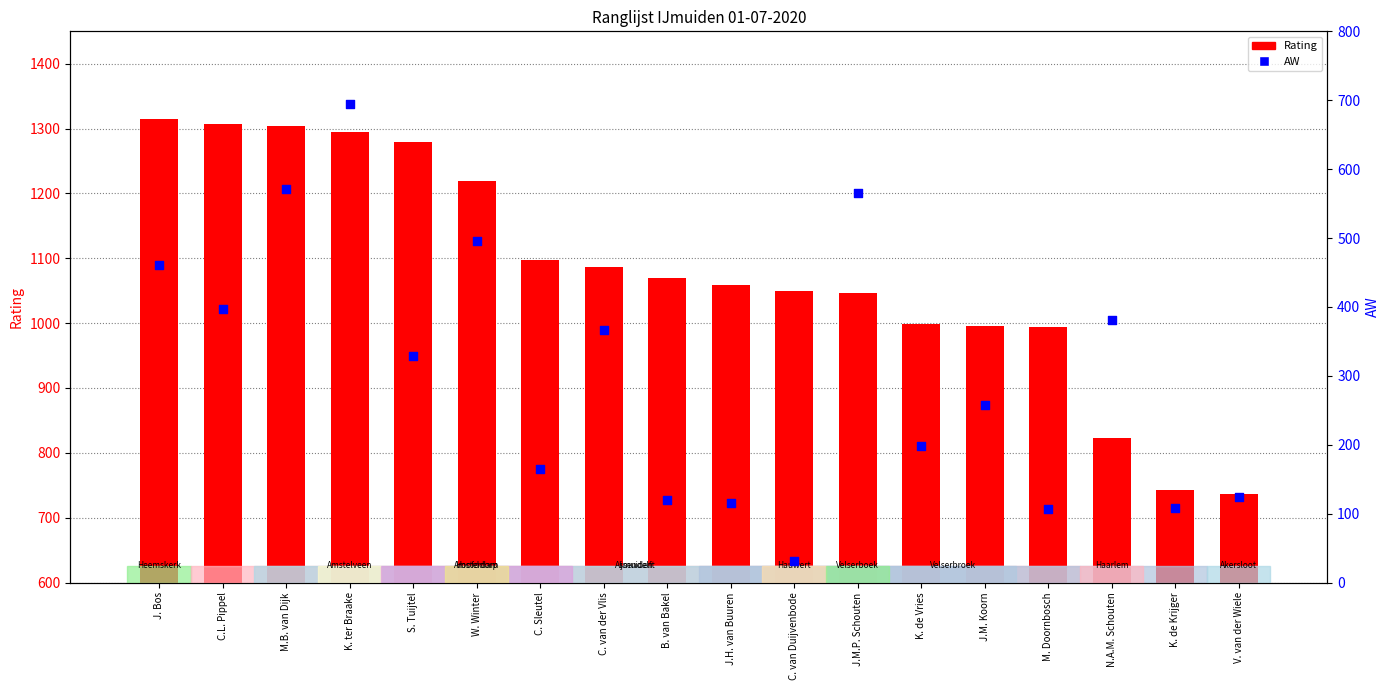

Which series has the largest total across all categories?

Rating